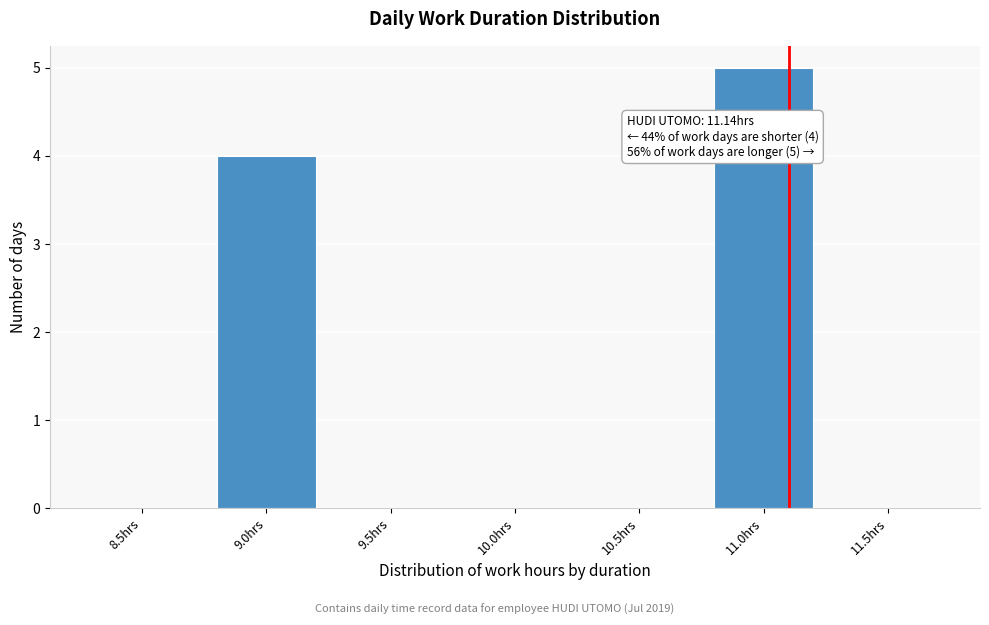

Reading left to right, extract all data points from this chart.

8.5hrs=0	9.0hrs=4	9.5hrs=0	10.0hrs=0	10.5hrs=0	11.0hrs=5	11.5hrs=0